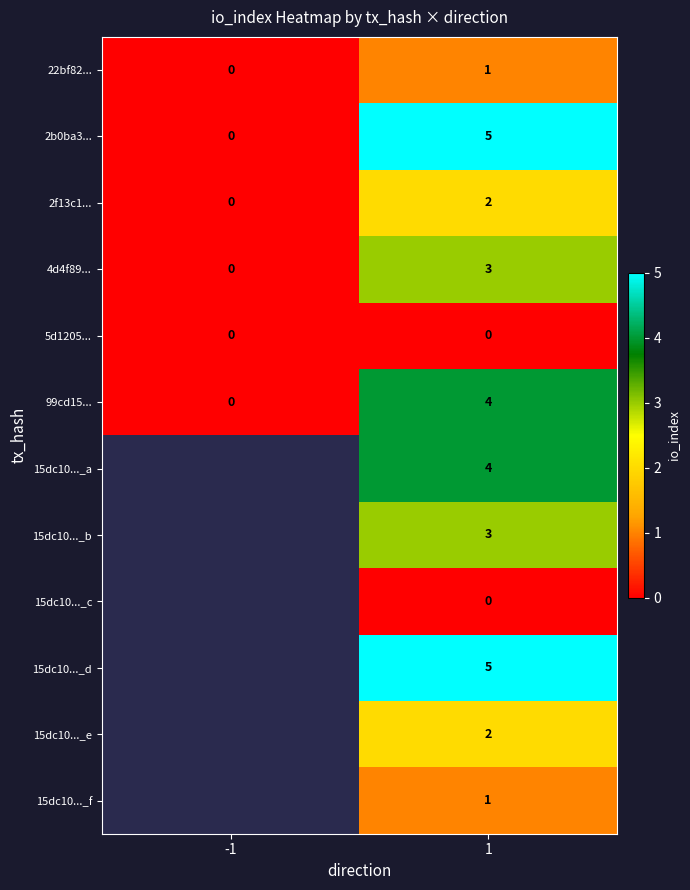

Which category has the highest value across all series?

1